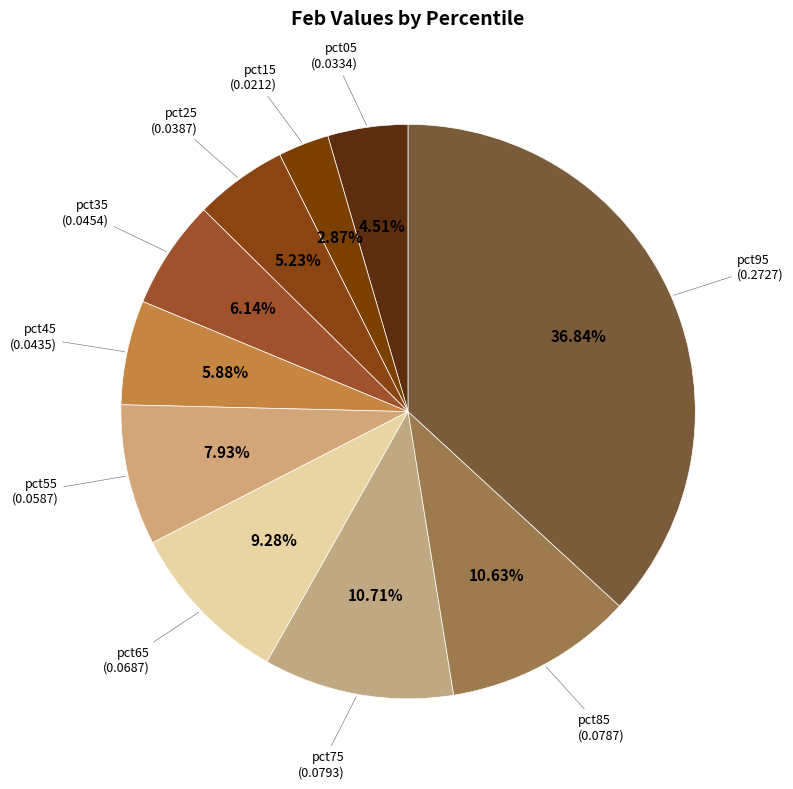

What percentage is the pct05 slice, to the nearest percent?

5%